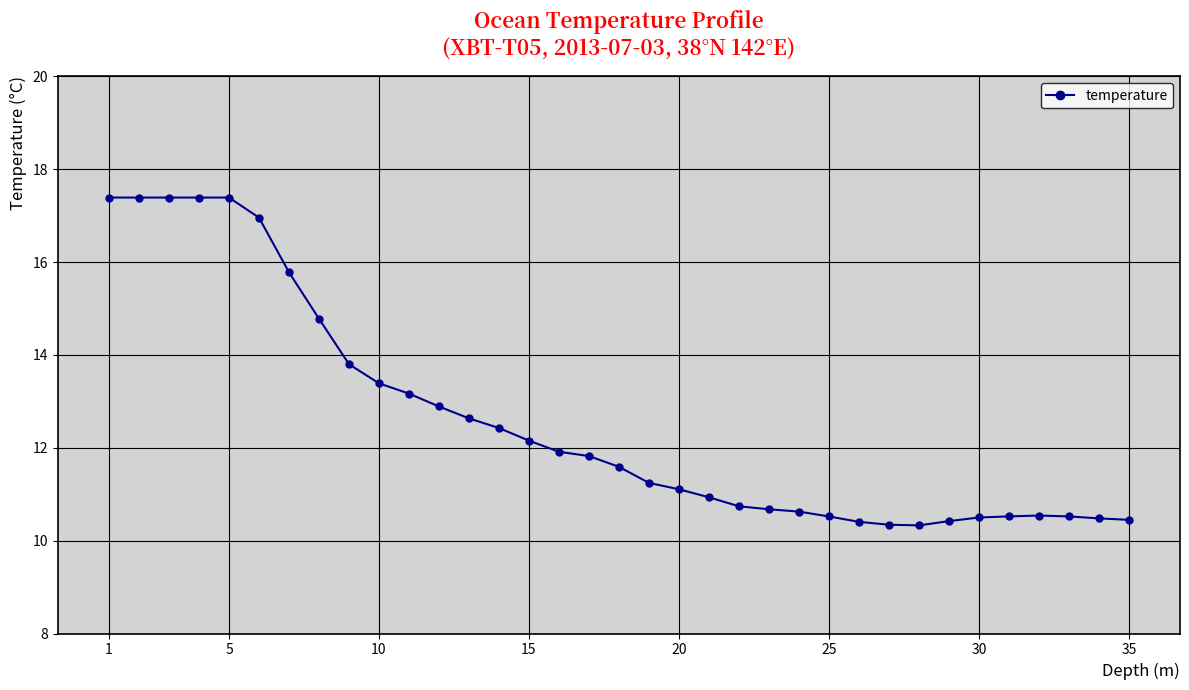

What is the value of the 11th point from the left?

13.2